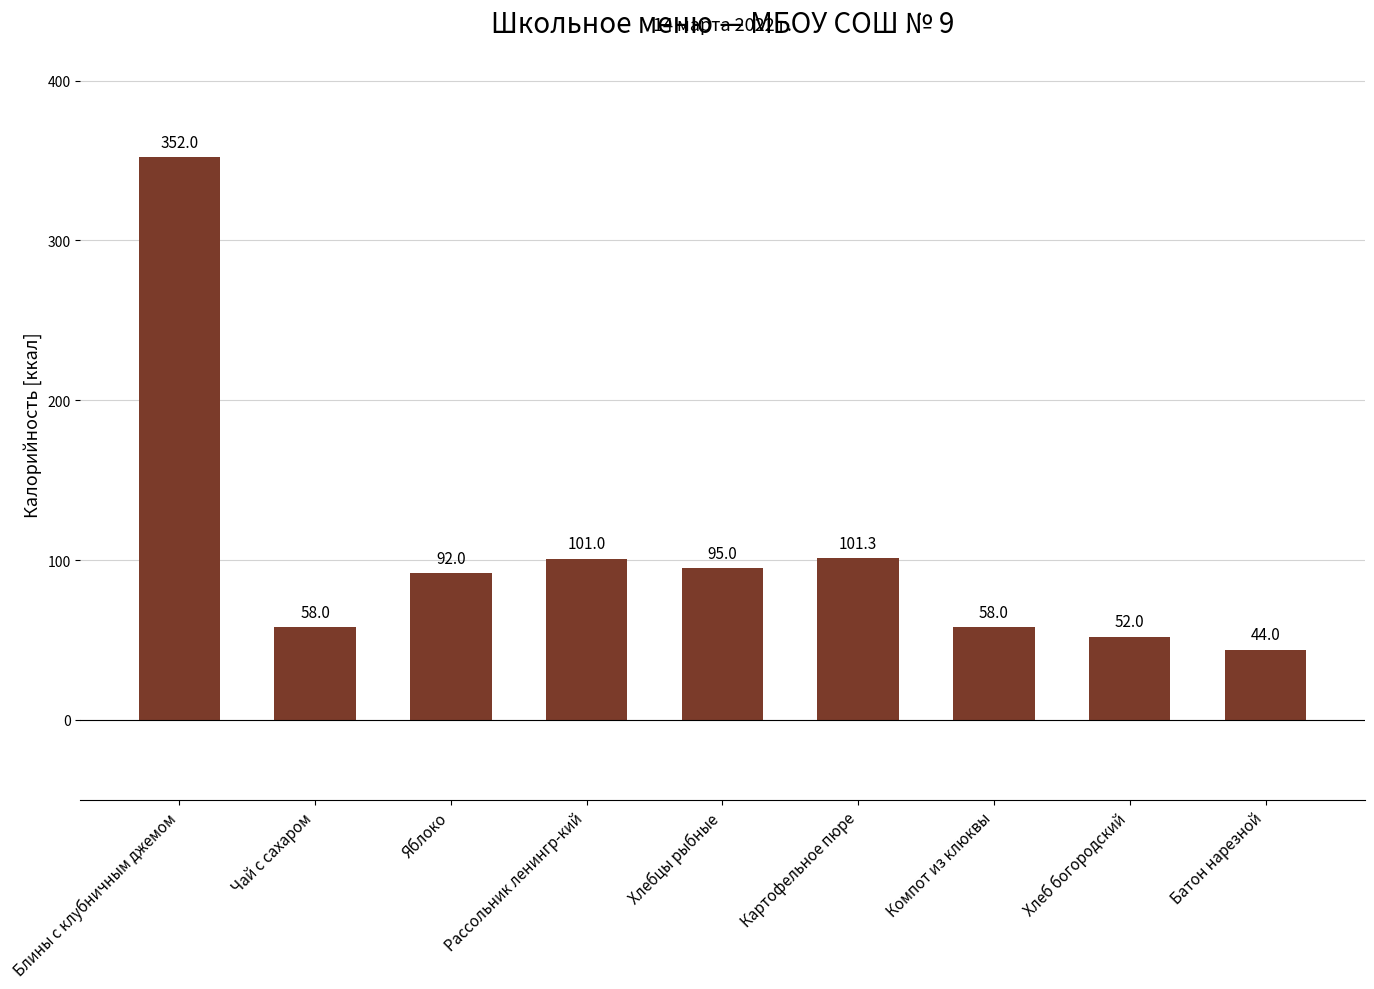

What is the difference between the values at Хлеб богородский and Блины с клубничным джемом?

300.0